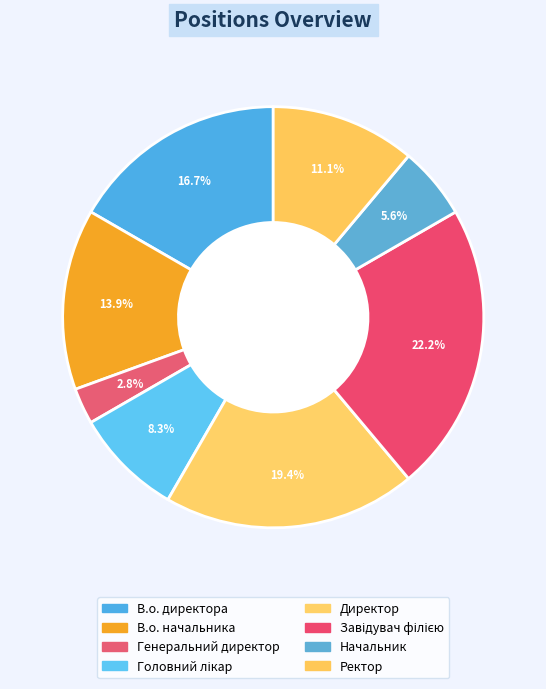

Does В.о. начальника represent more than half of the total?

No